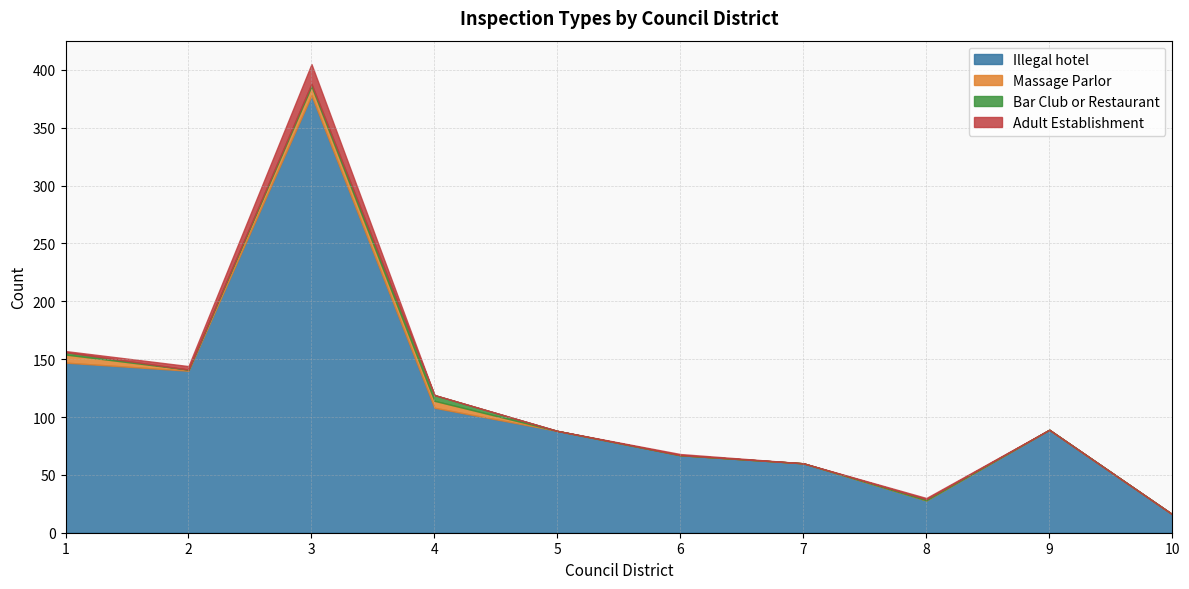

True or false: Massage Parlor and Illegal hotel cross at least once.

False